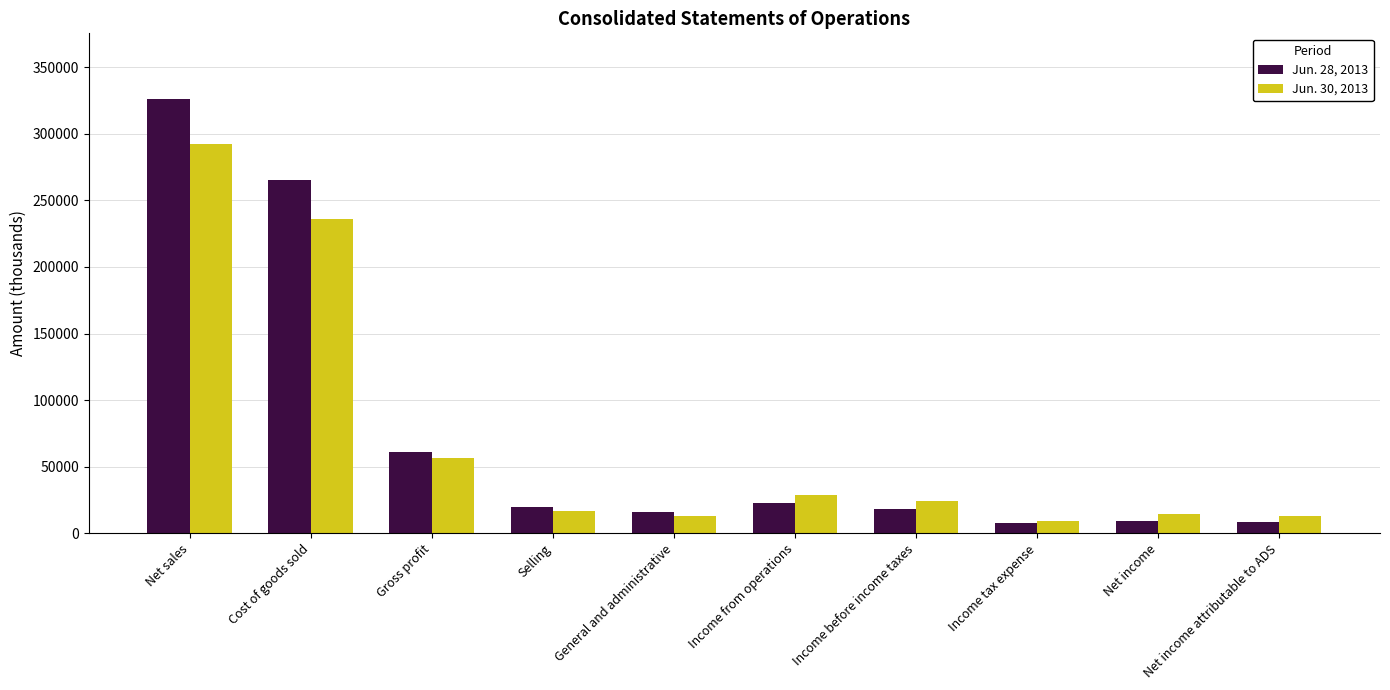

At which label is Jun. 28, 2013 closest to 167163?

Cost of goods sold